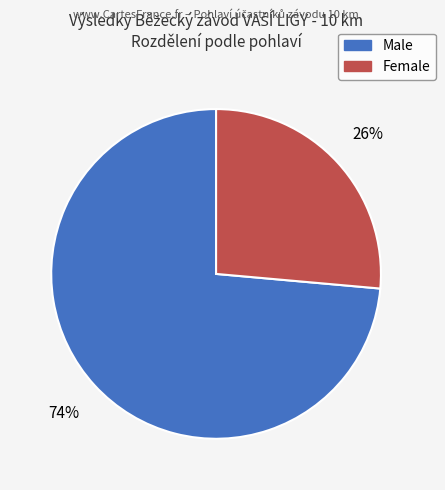

Do Male and Female together represent more than half of the pie?

Yes